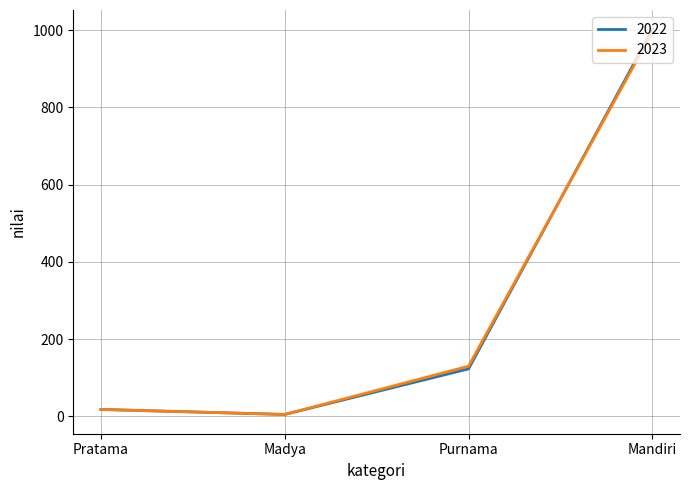

Between Pratama and Mandiri, which series saw the biggest shift?

2022